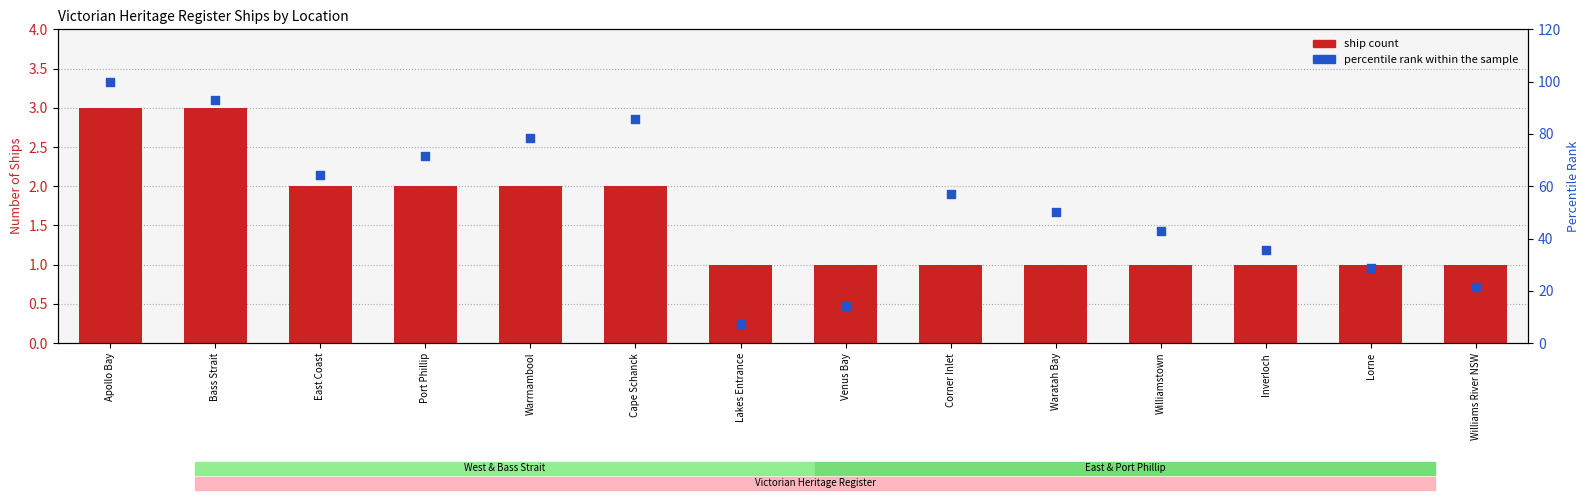

Is the value of percentile rank within the sample at Williams River NSW greater than the value of Ship Count at Lakes Entrance?

Yes